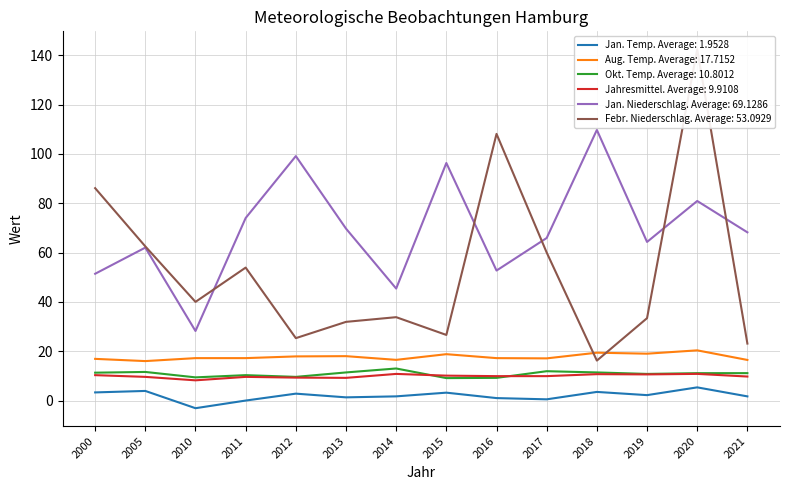

Which series changed the most between 2005 and 2010?

Jan. Niederschlag